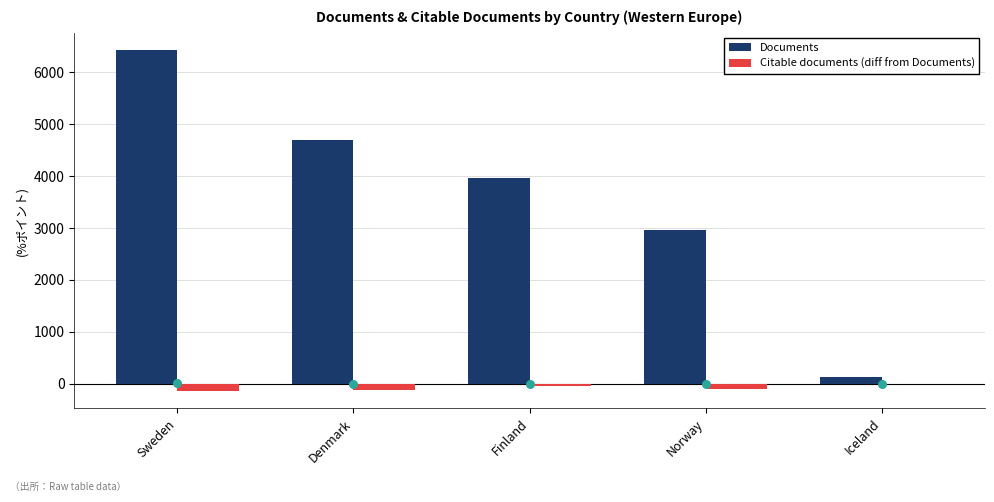

Which series reaches the minimum Y coordinate?

Citable documents (diff from Documents)